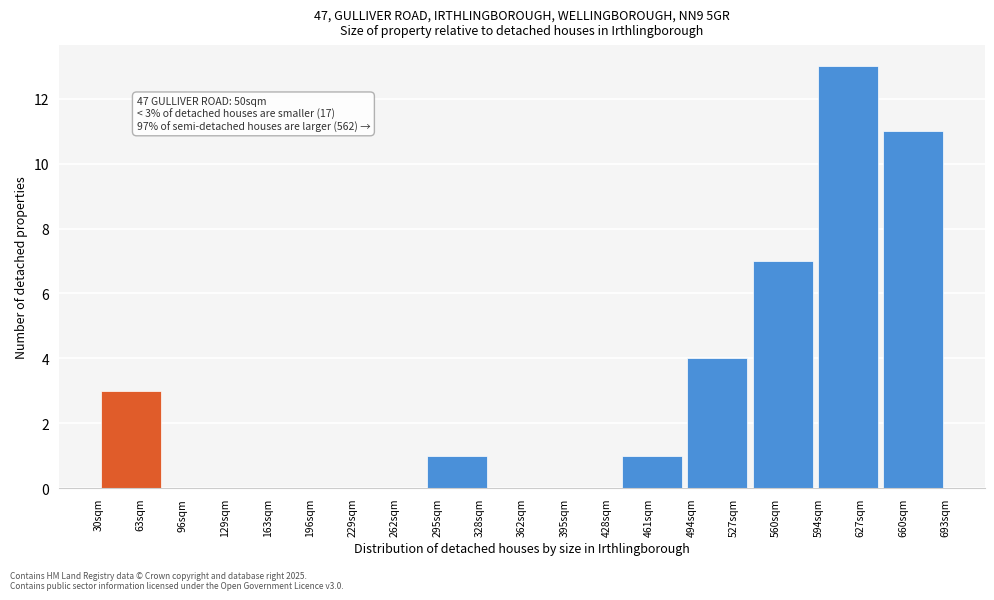

Which range on the x-axis has the tallest bar?

591 to 642